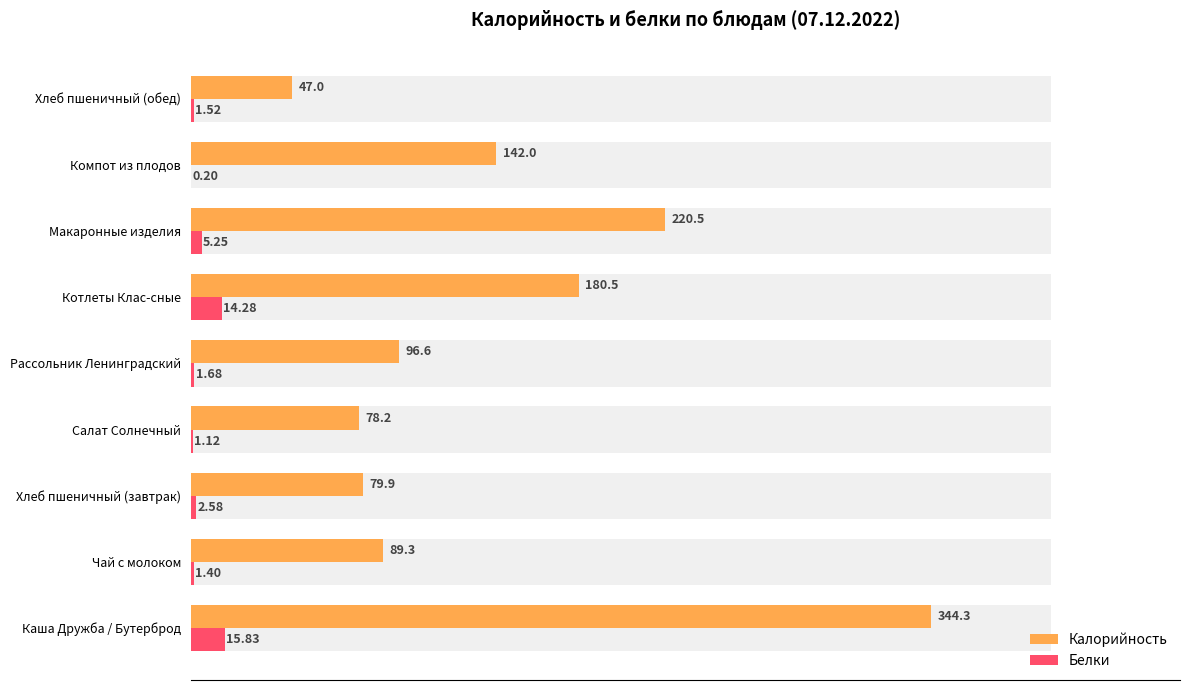

List the series in order of their peak value, highest first.

Калорийность, Белки